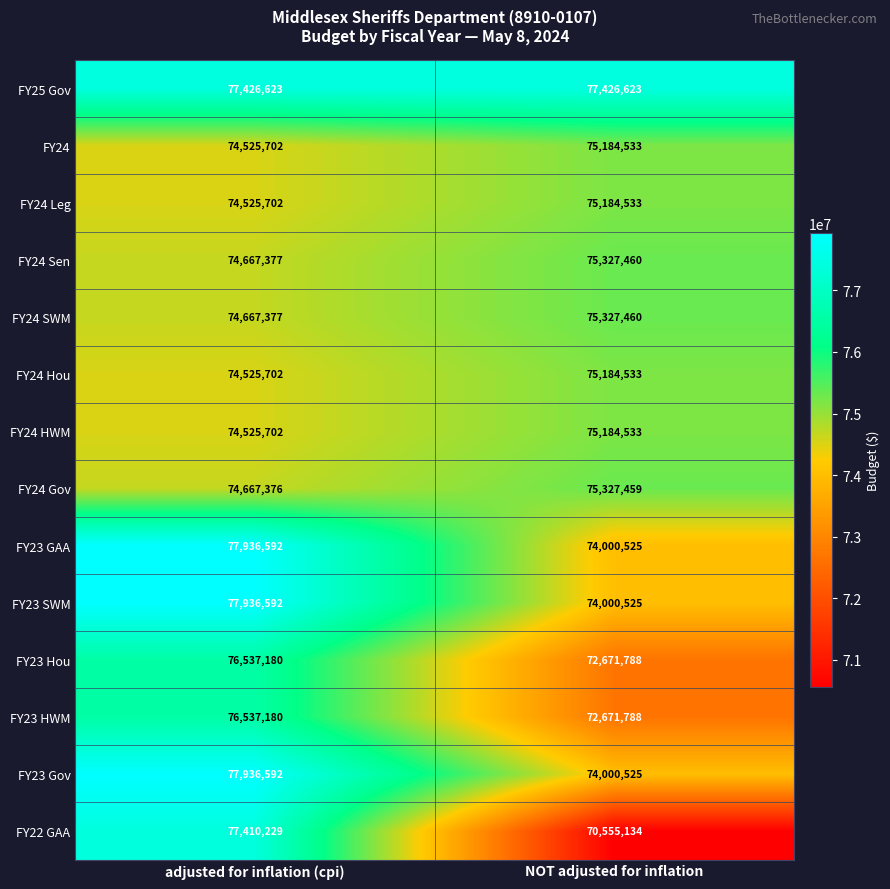

Which label corresponds to the smallest value in the chart?

NOT adjusted for inflation